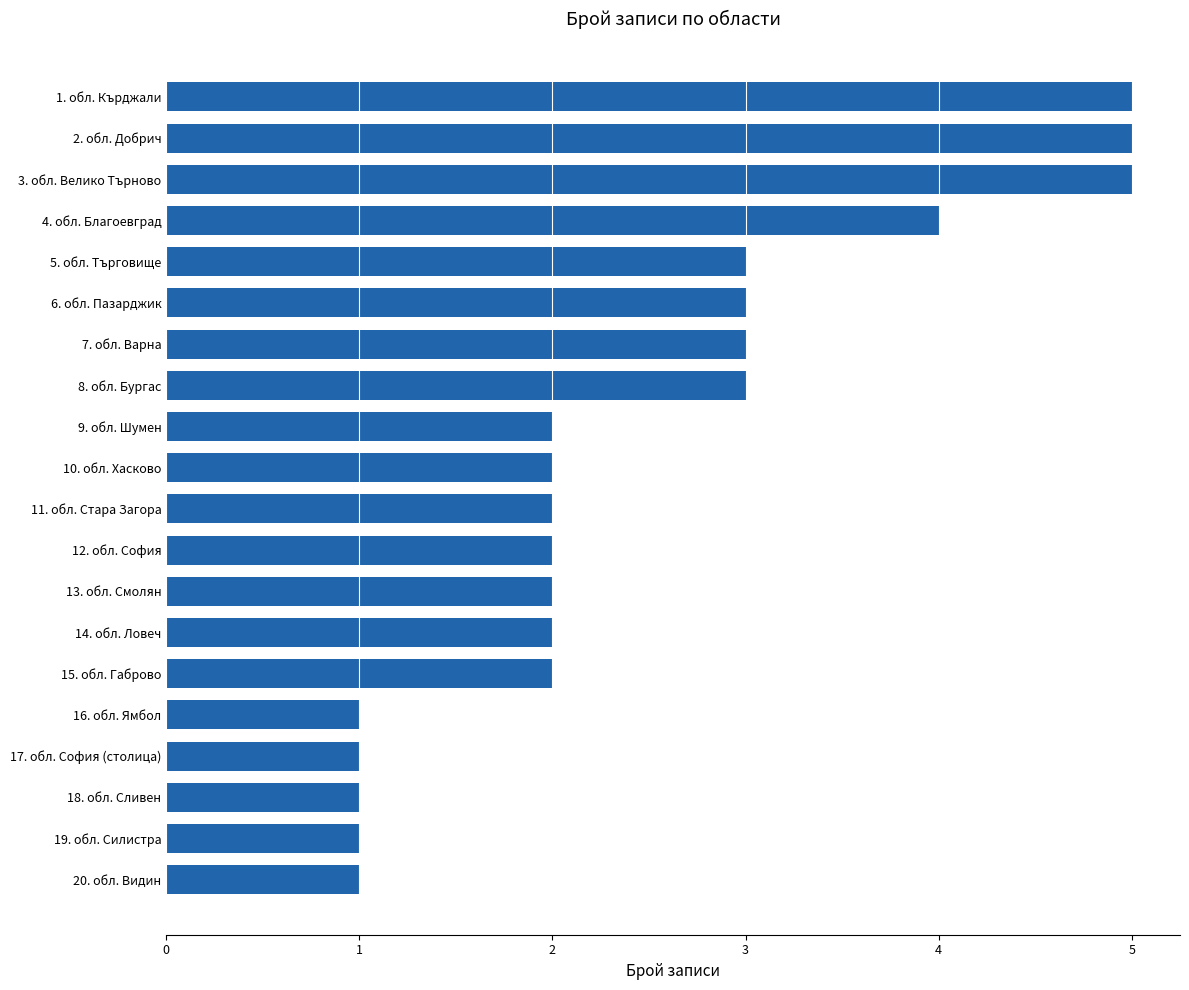

Approximately how many times larger is the value at 6. обл. Пазарджик compared to 9. обл. Шумен?

1.5